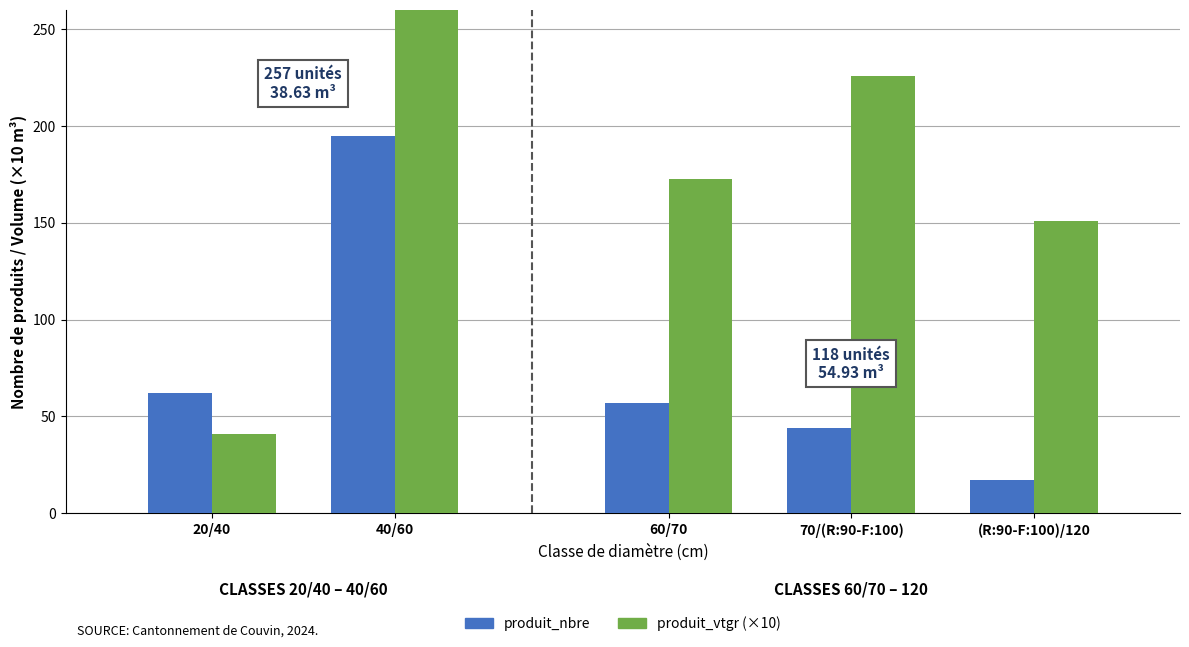

How many produit_nbre values are between 62 and 195?

2